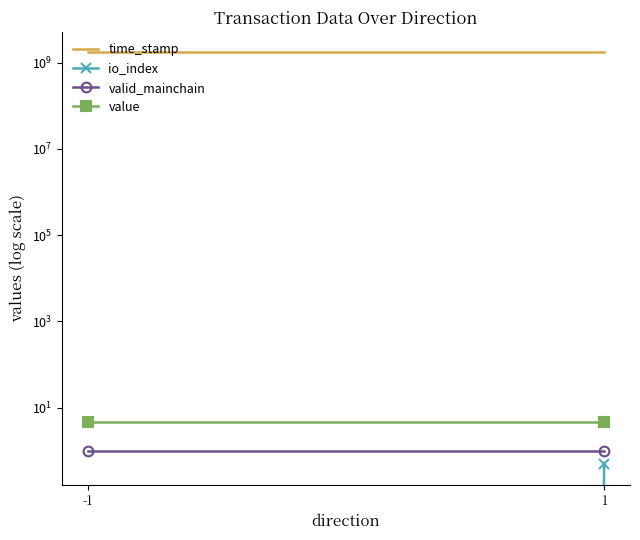

What is the difference between the highest and lowest values at 1?

1713352296.5